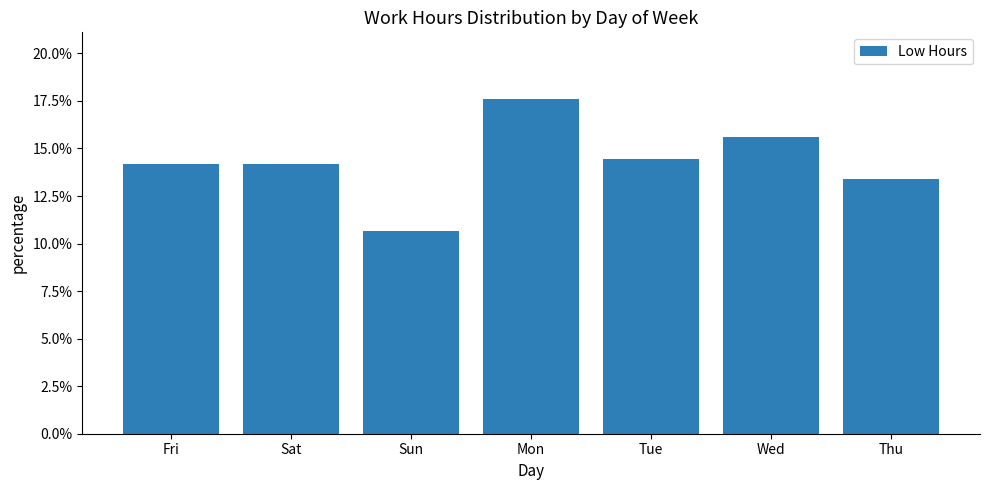

Count the values in the range 0 to 1.

7